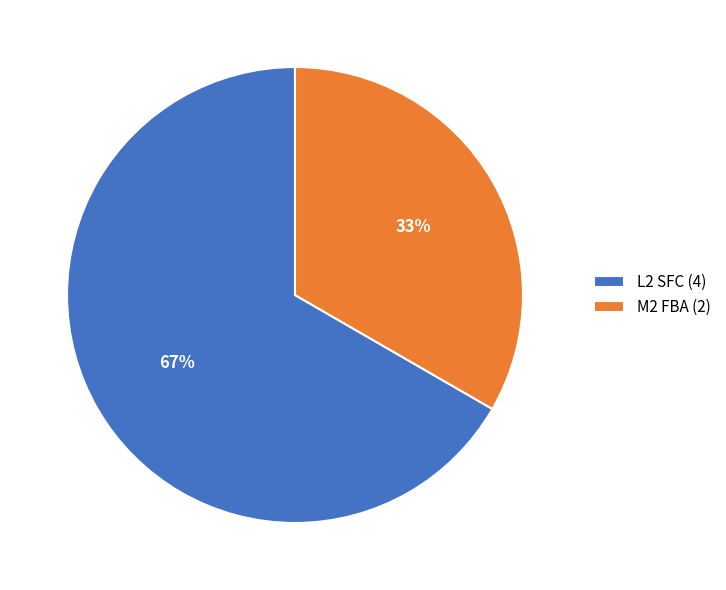

Is it true that M2 FBA is 19% of the pie?

False